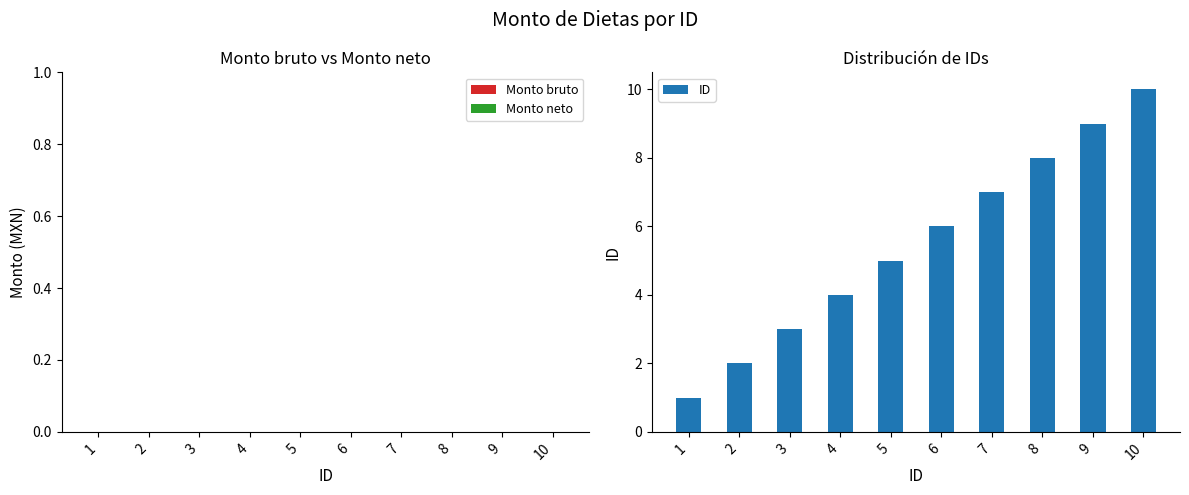

What is the maximum value shown in the chart?

10